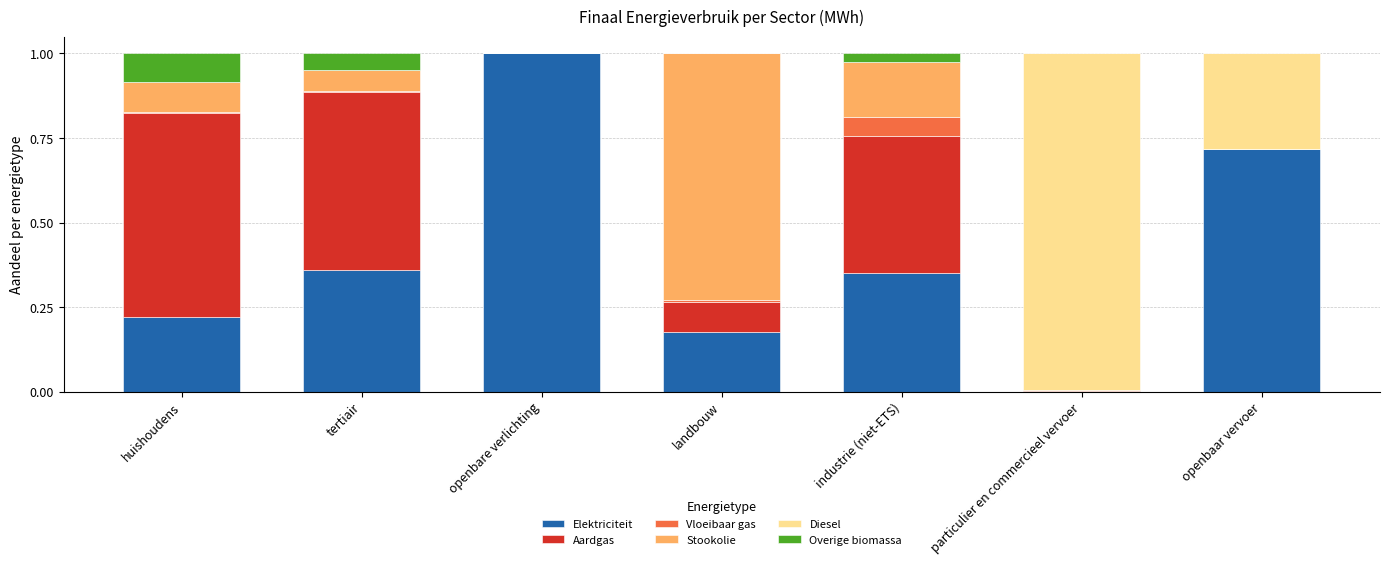

Which category has the highest value in the Elektriciteit series?

openbare verlichting